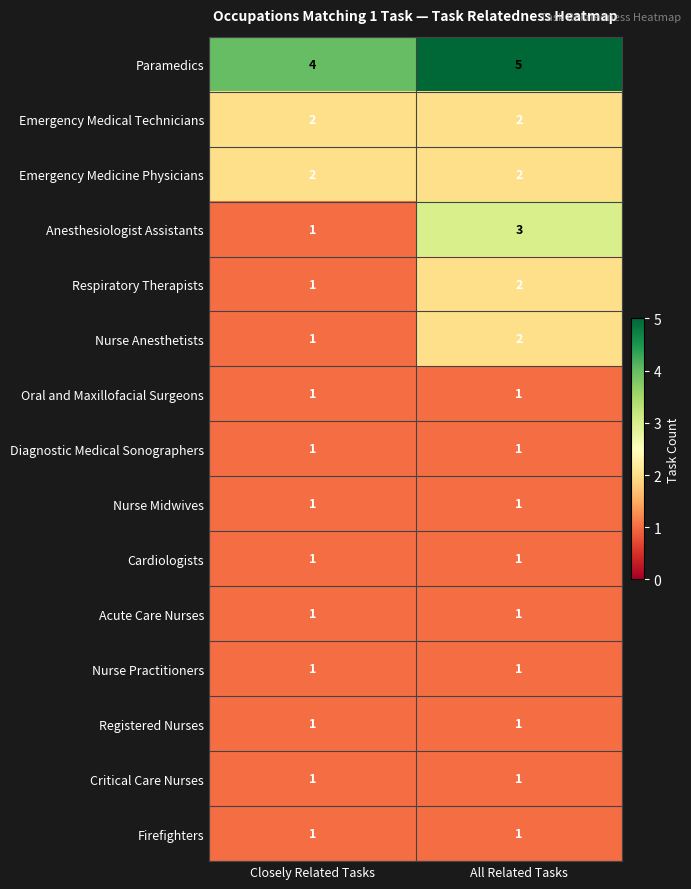

What is the total value across all series at Closely Related Tasks?

20